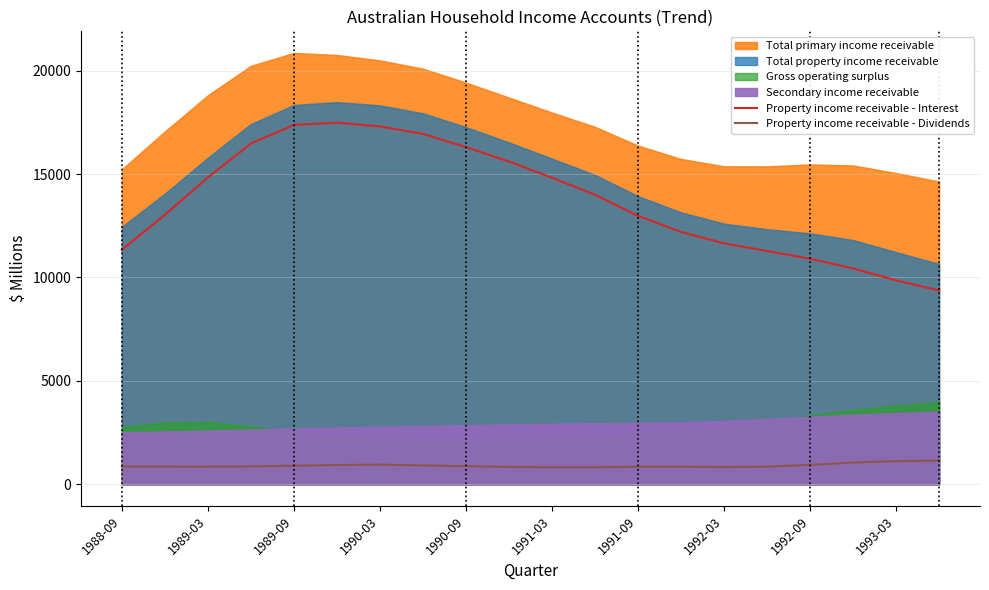

Is the value of Property income receivable - Dividends at 1990-09 greater than the value of Property income receivable - Interest at 1990-09?

No